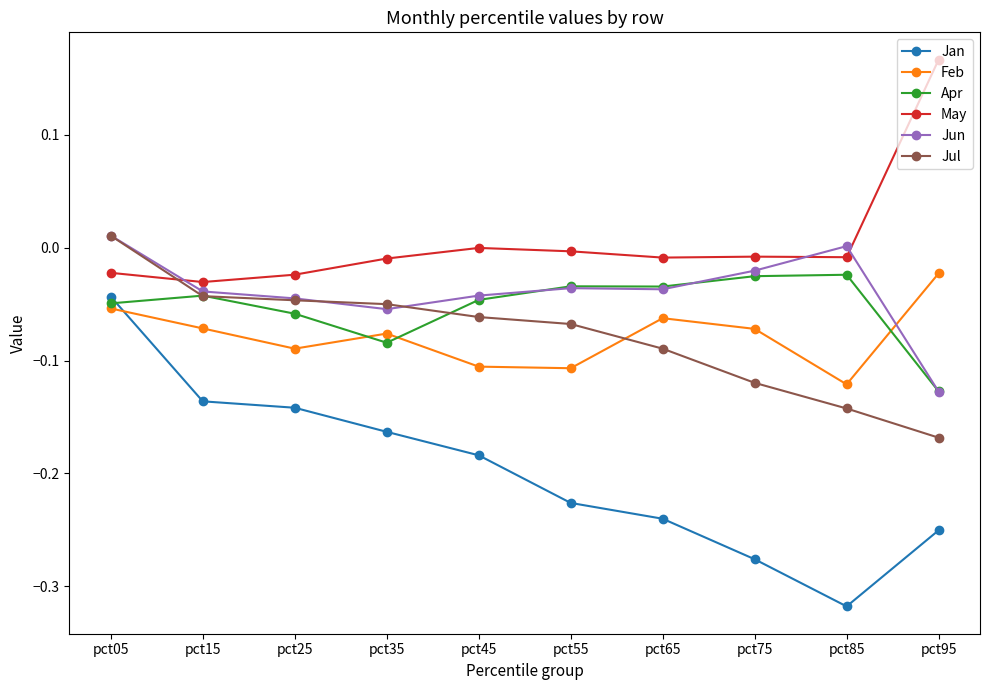

What is the total value across all series at pct15?

-0.4